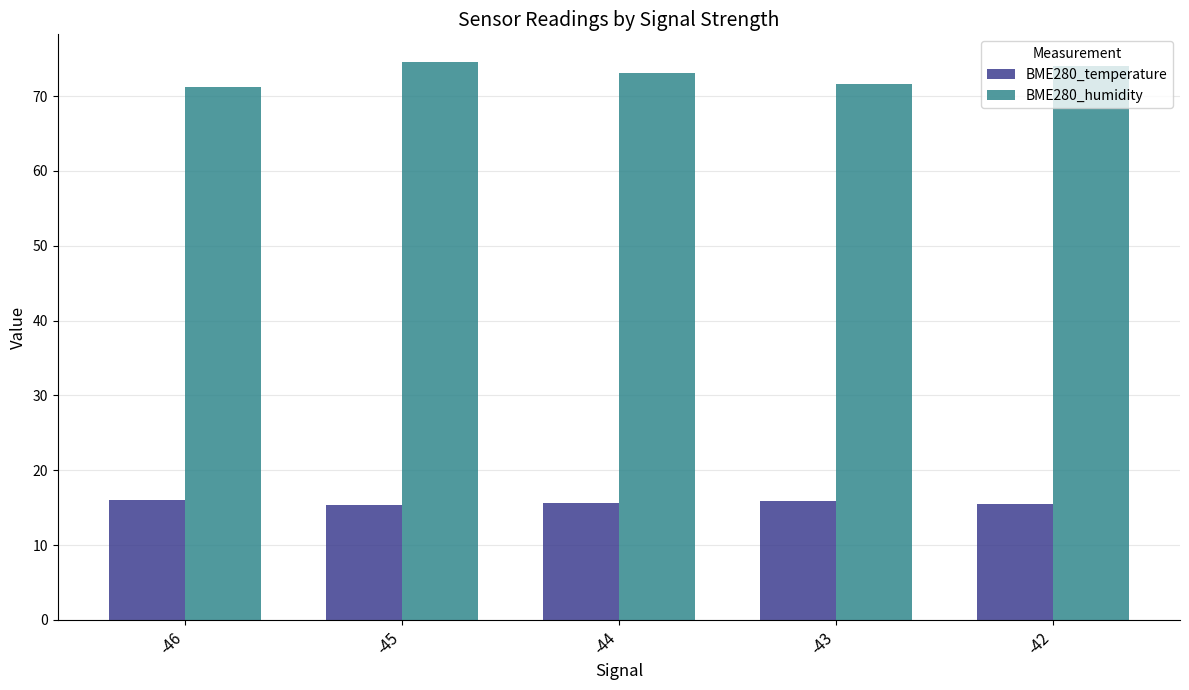

What is the highest value of the BME280_humidity series?

74.5